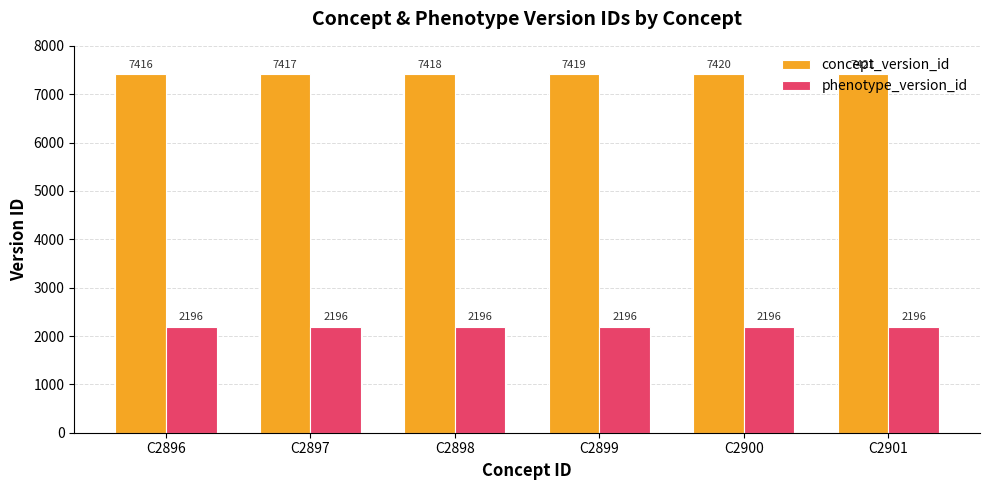

Is it true that concept_version_id equals 7416 at C2896?

True